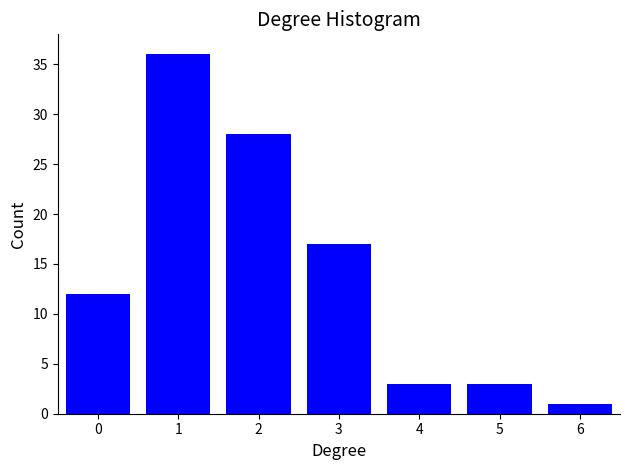

Reading right to left, list all the values displayed in this chart.

6=1	5=3	4=3	3=17	2=28	1=36	0=12